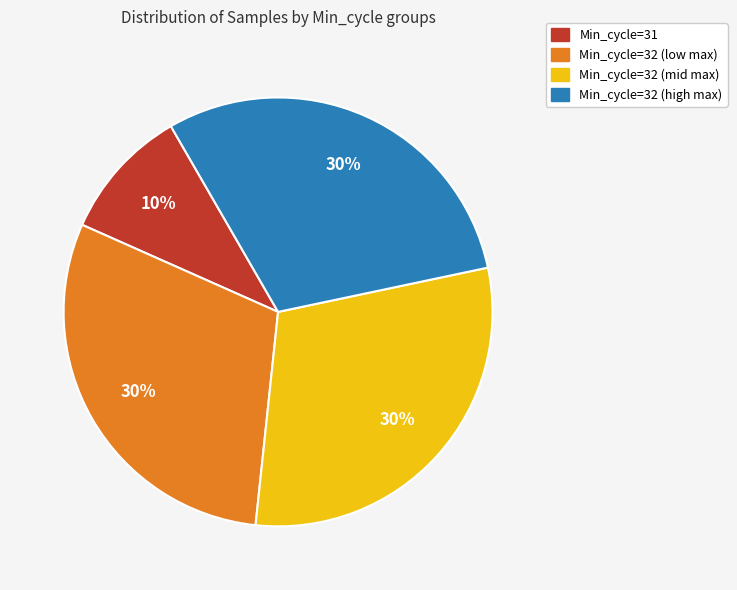

Is there any slice that represents more than half of the pie?

No